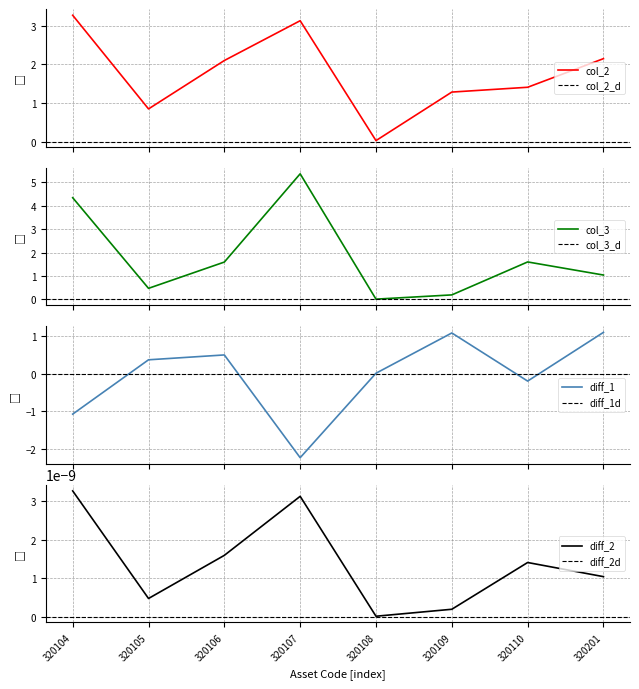

What is the difference between the second highest and minimum values in the col_2 series?

3.1